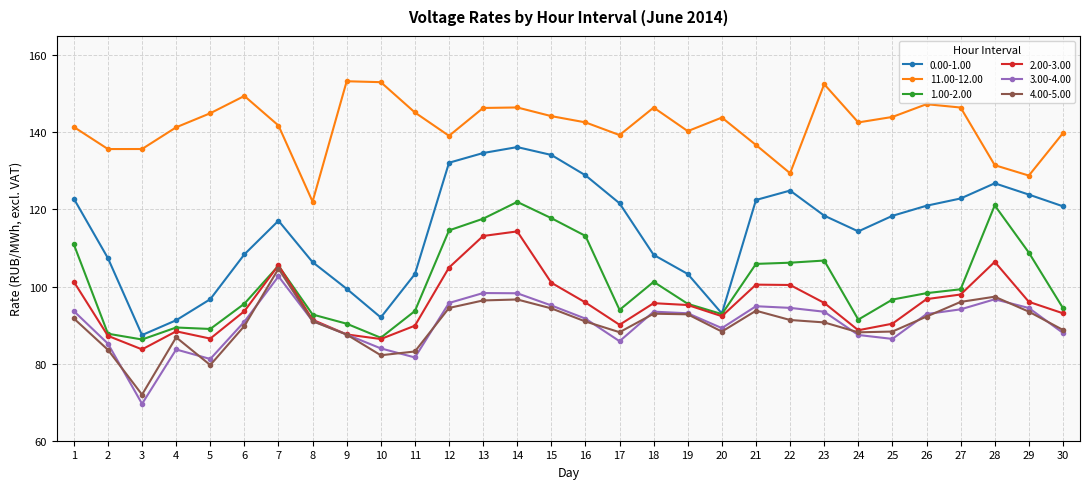

What is the sum of all 2.00-3.00 values?

2869.5